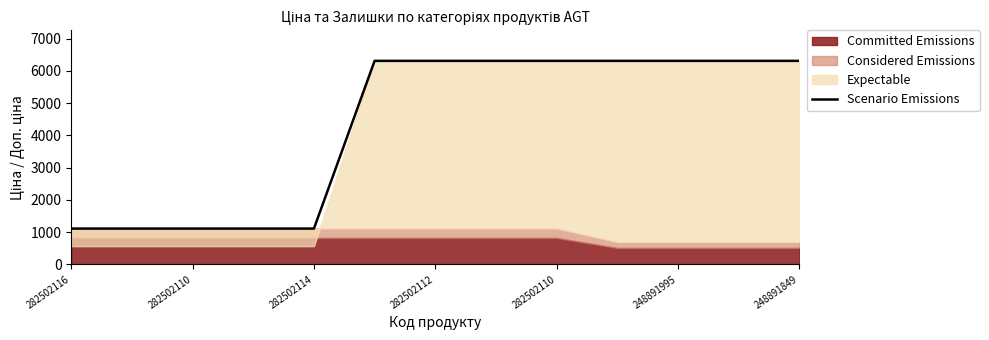

At which label does the data first exceed 6308?

248891995